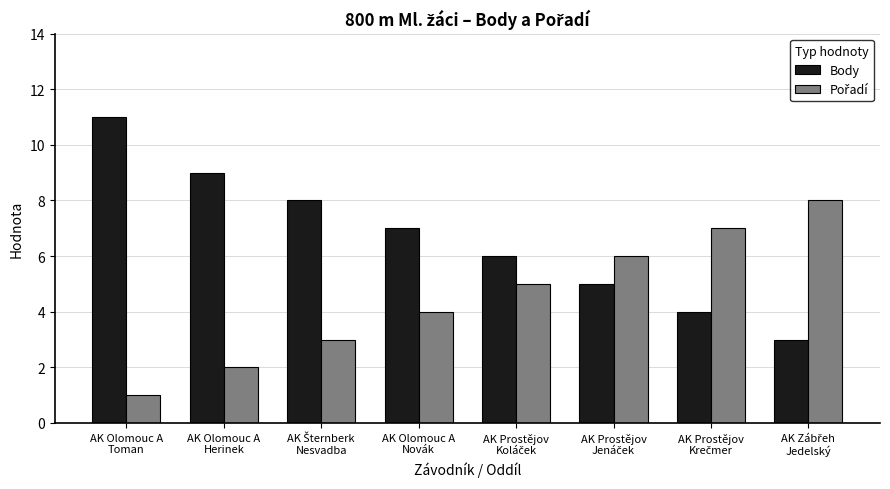

What is the difference between the second highest and second lowest values in the Body series?

5